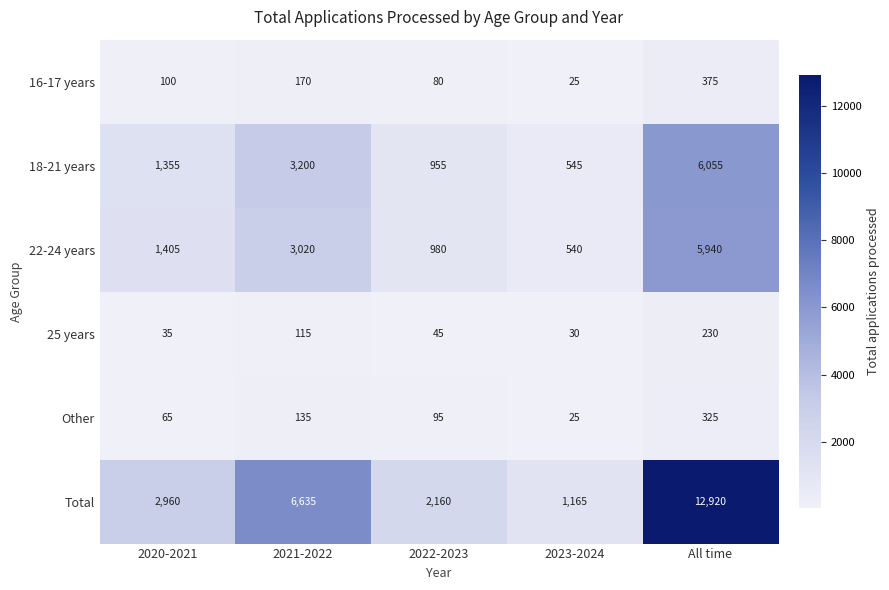

At which label is Other closest to 175?

2021-2022